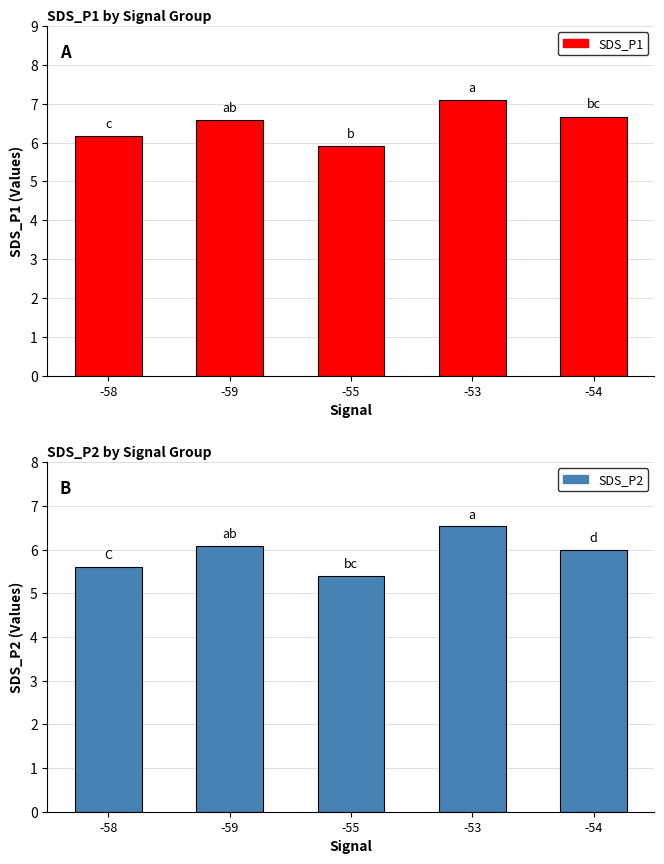

What is the total value across all series at -55?

11.3